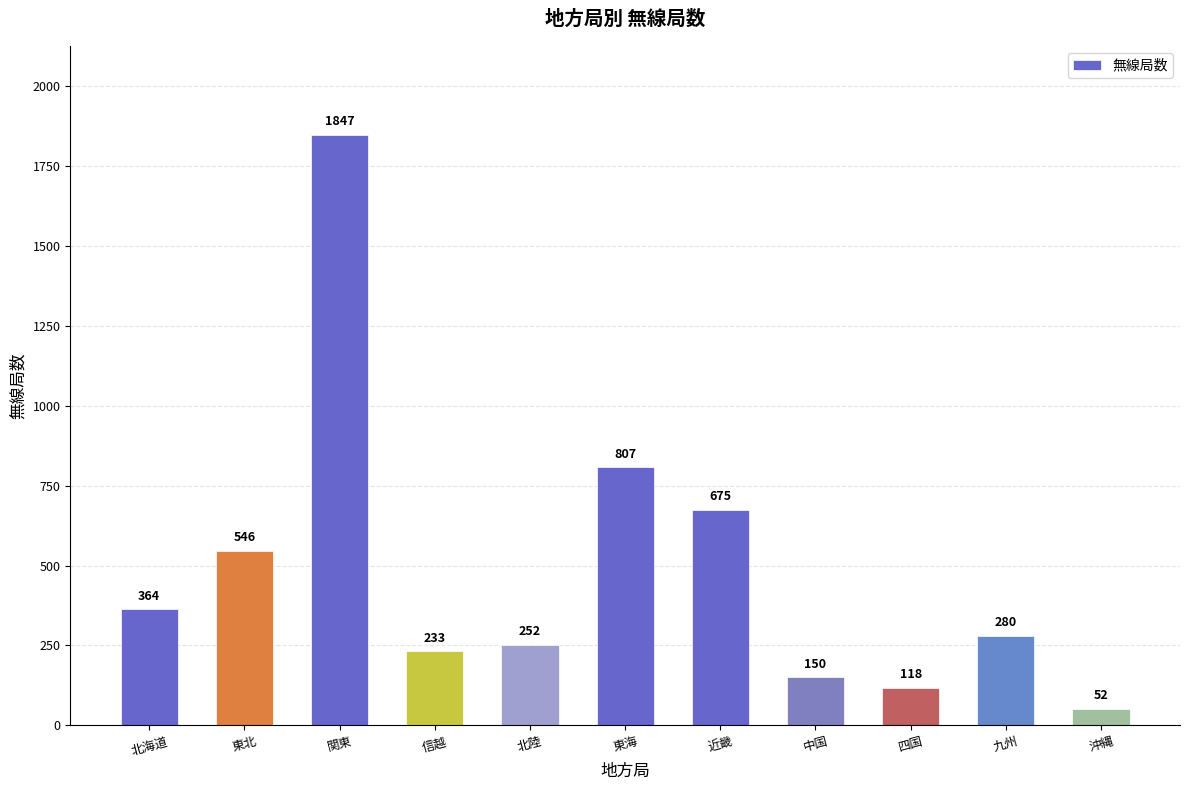

What is the change in value from 東北 to 北陸?

-294